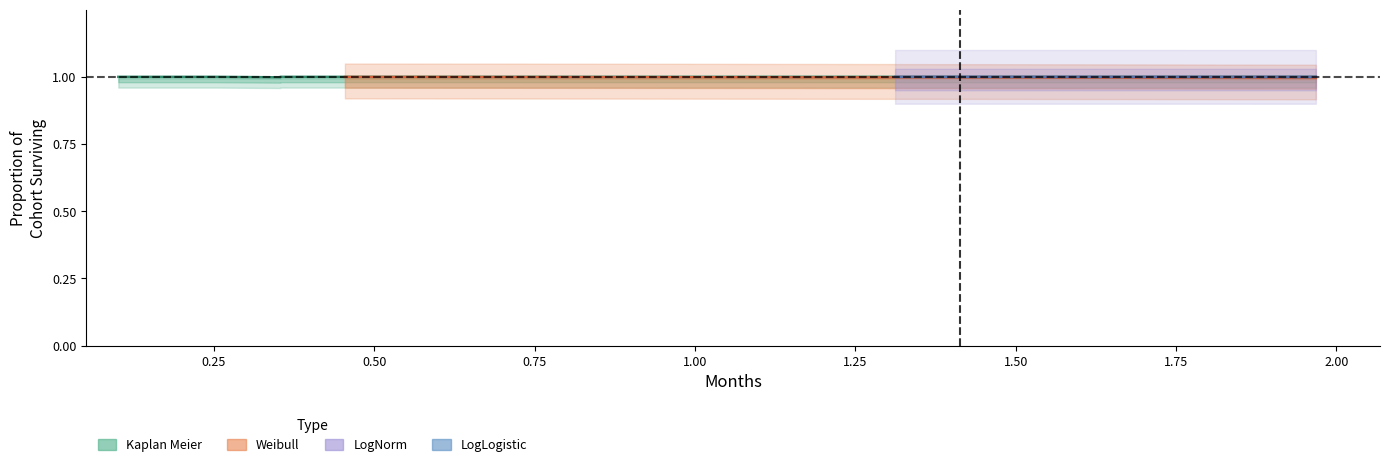

Which series has the largest total across all categories?

LogNorm